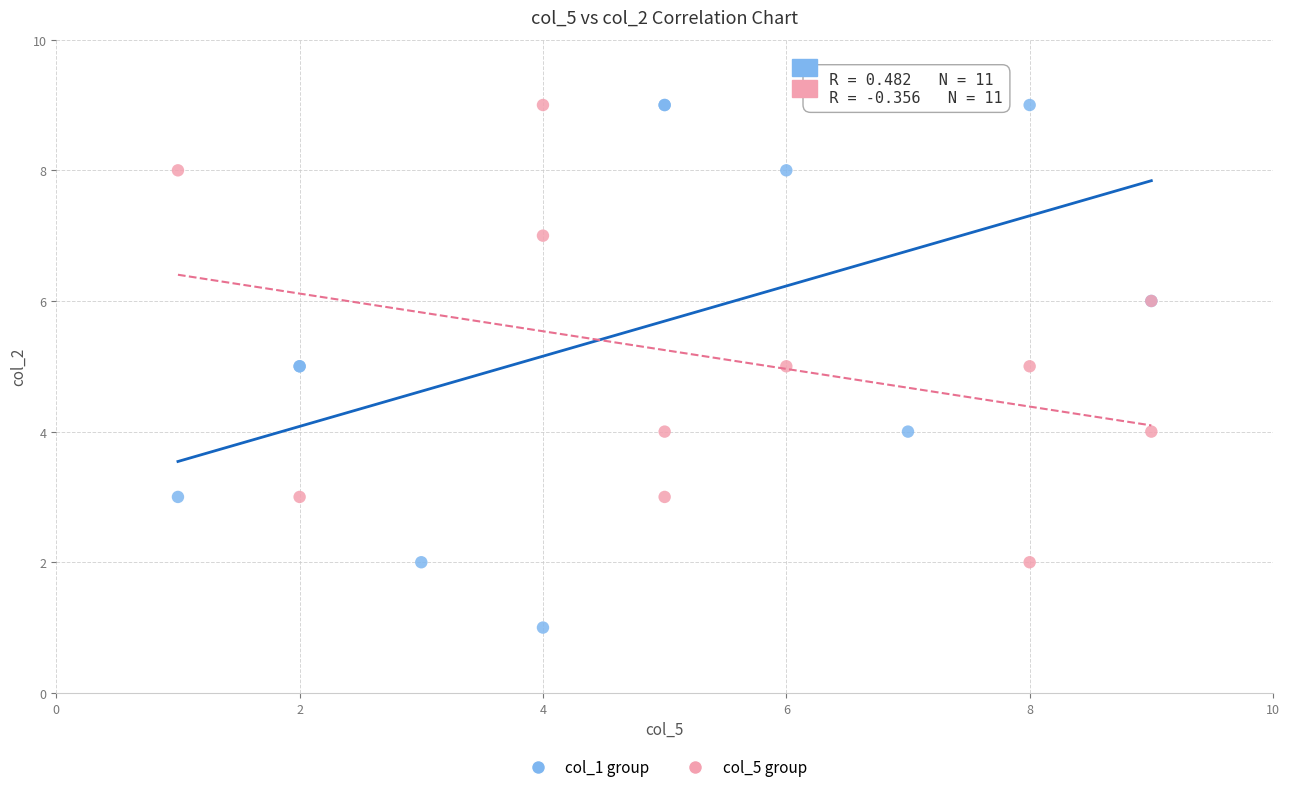

Which series has the largest Y range (max minus min)?

col_1 group